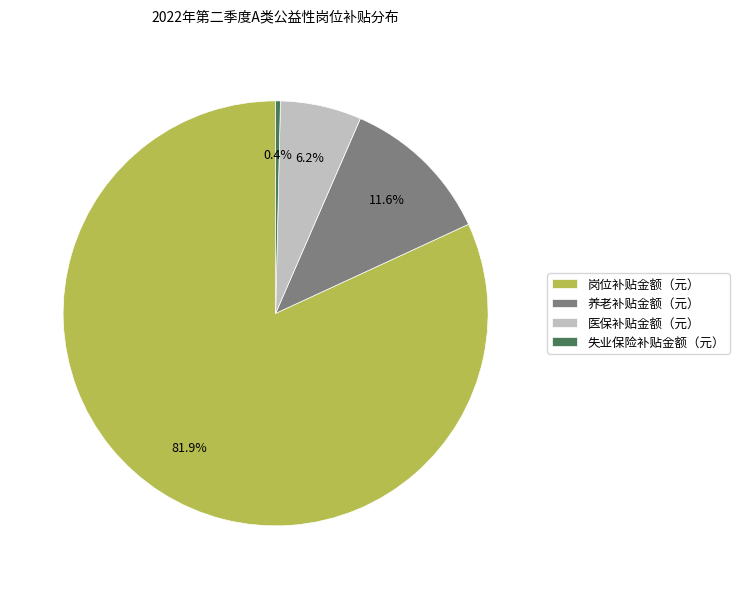

How many segments does this pie chart have?

4